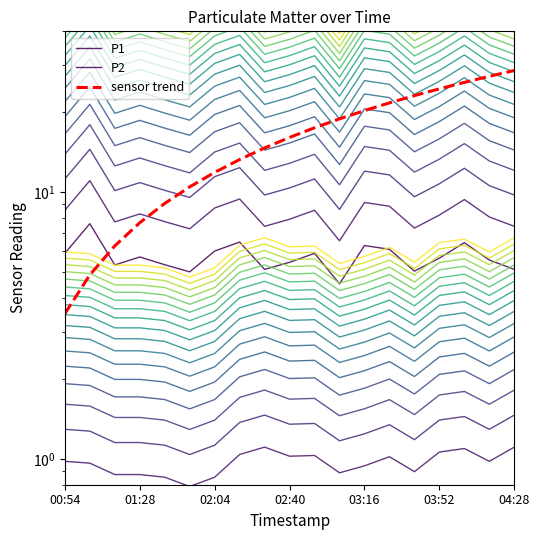

Which series has the largest total across all categories?

sensor trend